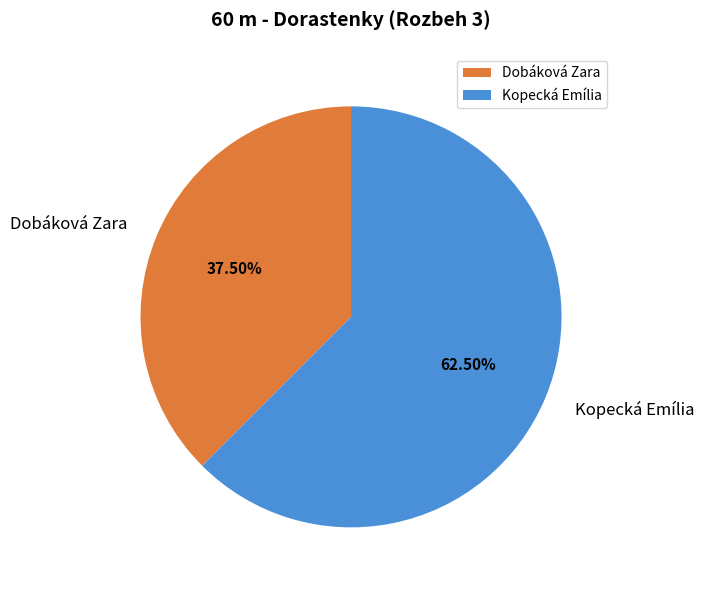

Is the sum of Dobáková Zara and Kopecká Emília greater than half?

Yes